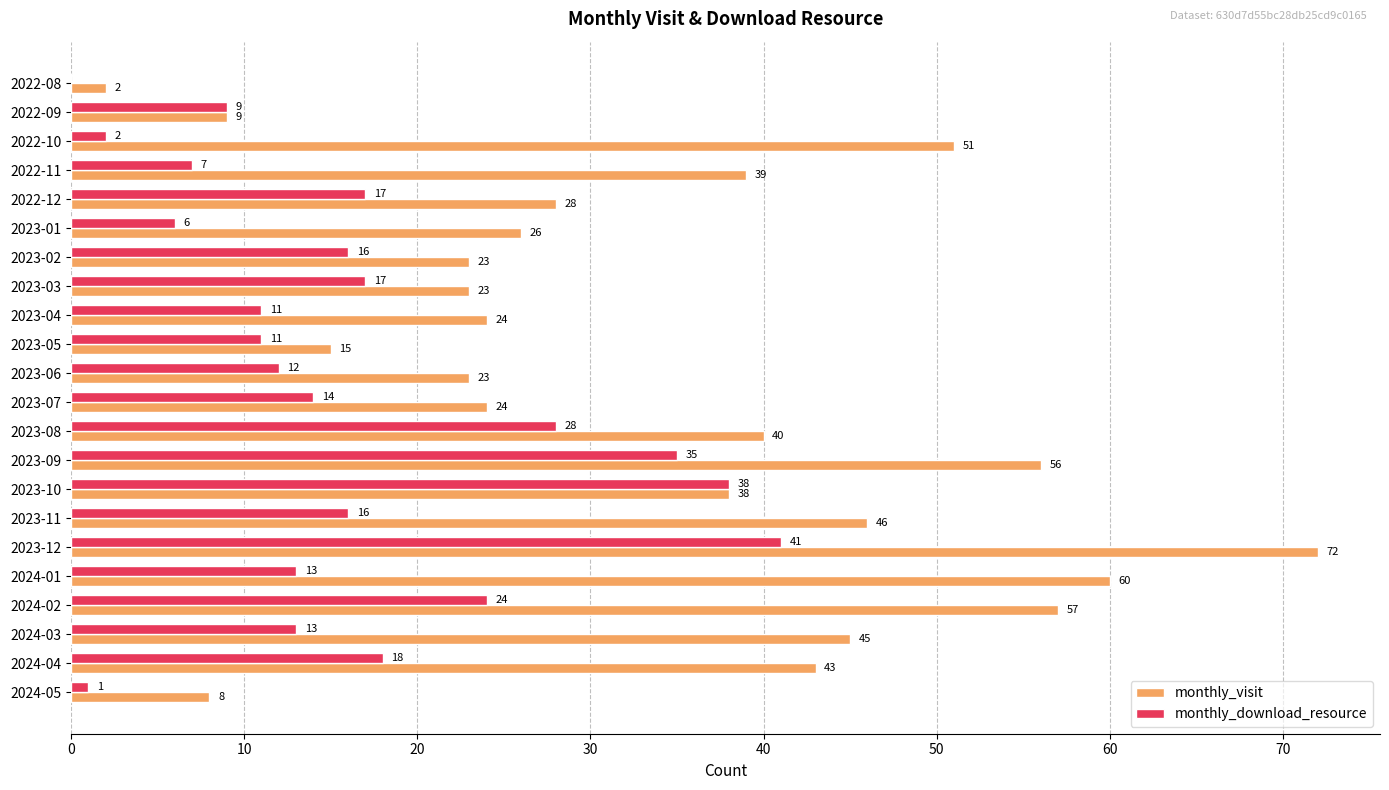

What is the sum of all monthly_download_resource values?

349